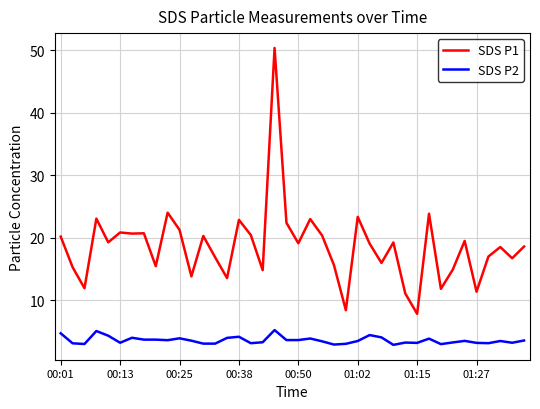

Rank the series by their maximum value, from lowest to highest.

SDS P2, SDS P1